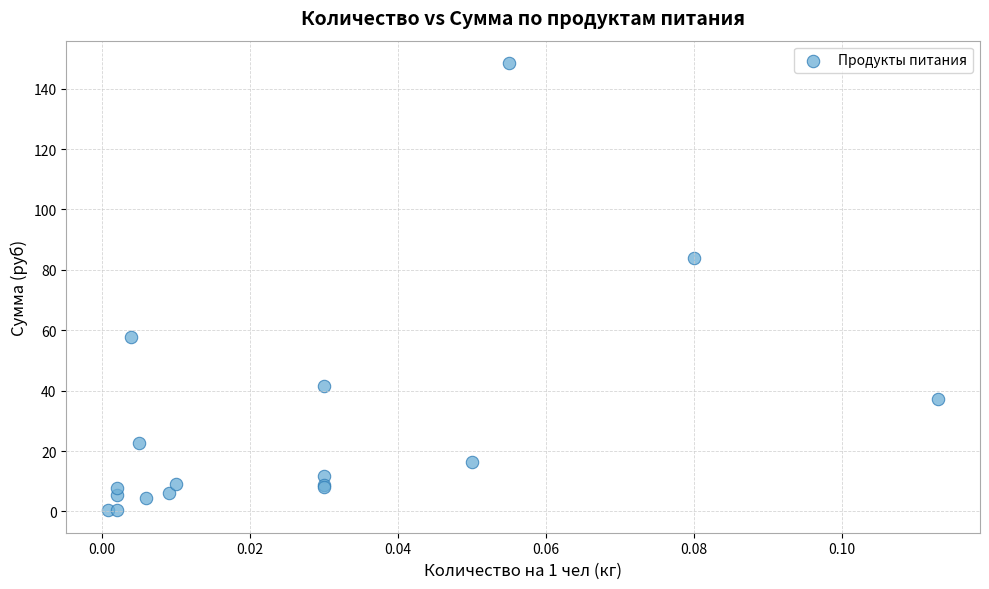

What Y value in the scatter plot is closest to 74?

84.0